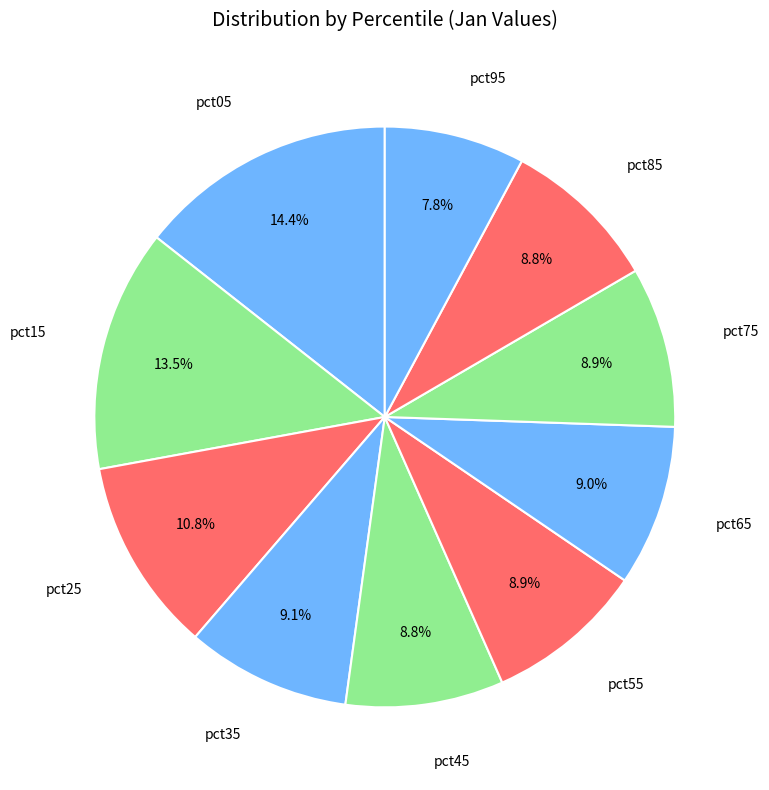

The pct75 slice represents 19% of the pie. True or false?

False